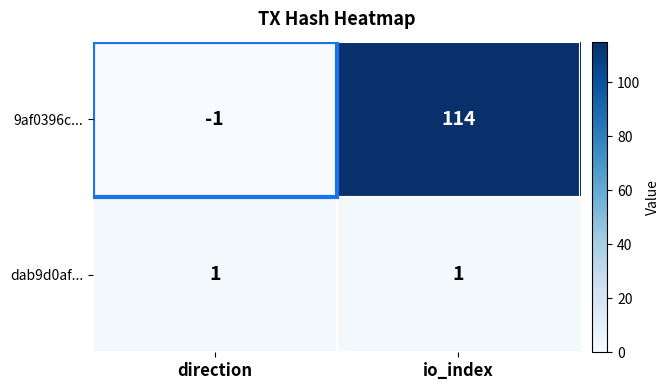

How many values in 9af0396c... are above zero?

1